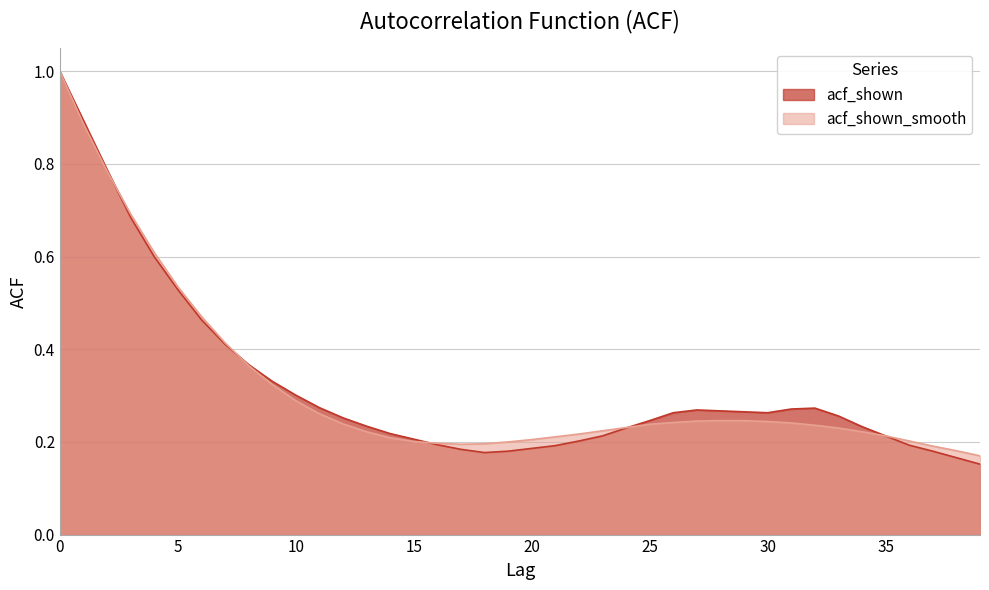

Does the chart have visible grid lines?

Yes